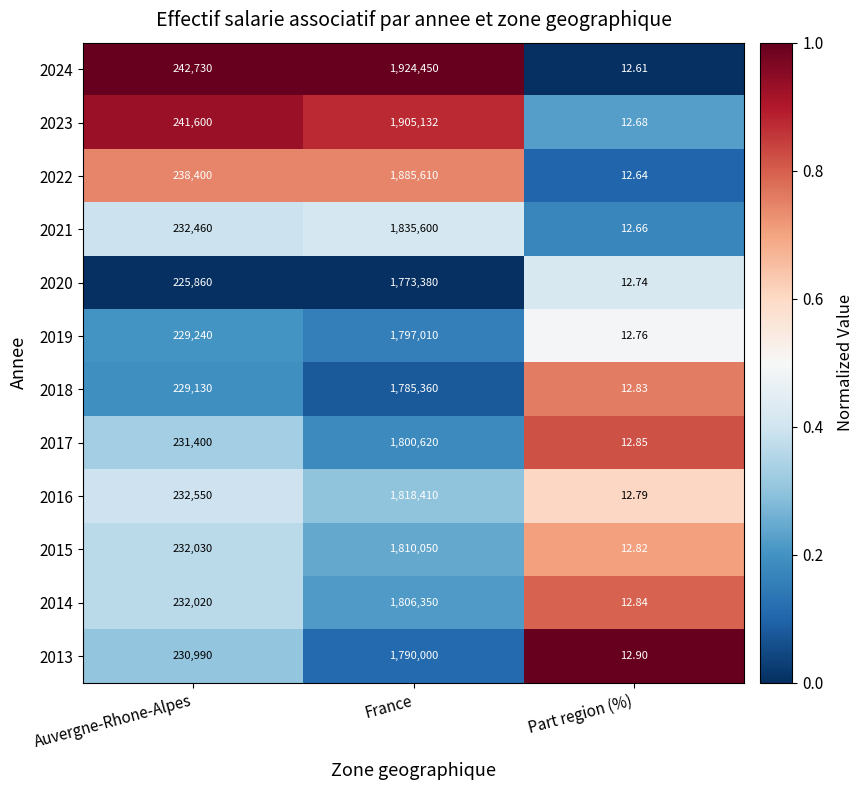

At which label is 2018 closest to 892686?

Auvergne-Rhone-Alpes